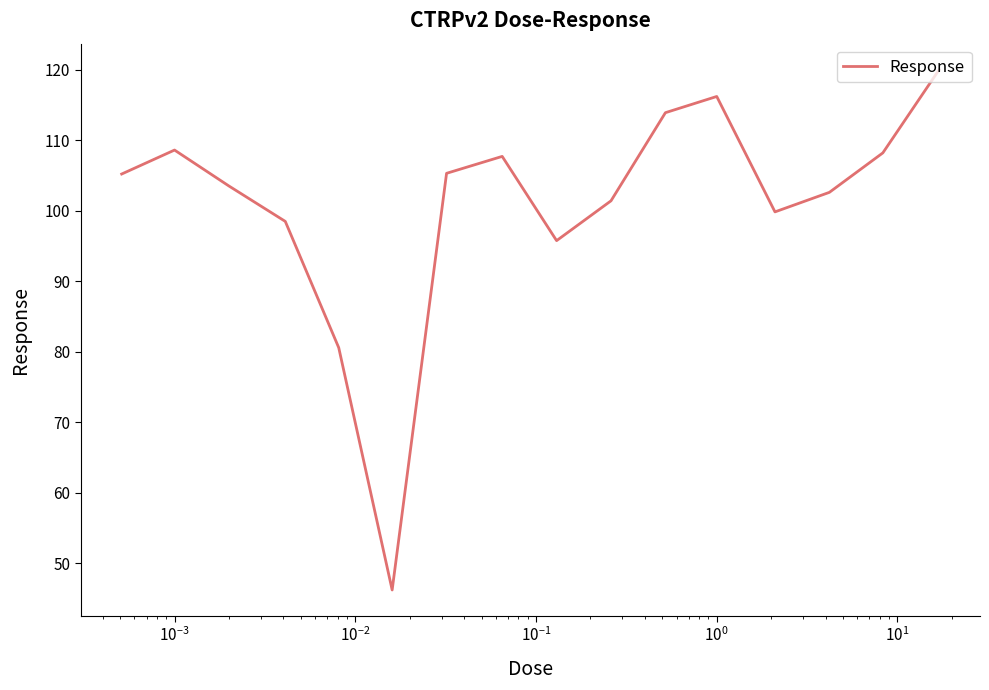

What is the difference between the maximum and minimum values?

73.8